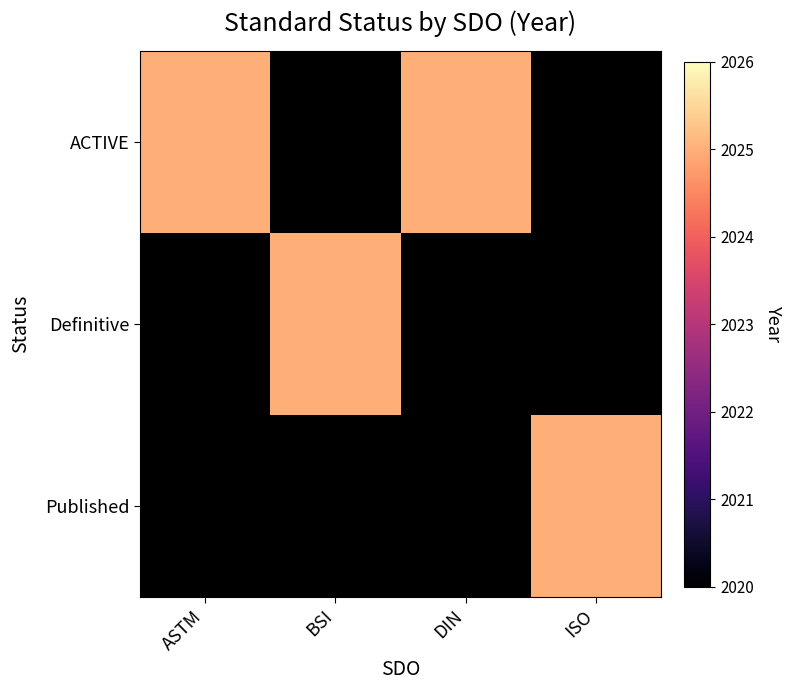

Reading left to right, list all the values displayed in this chart.

ACTIVE: ASTM=2025	BSI=0	DIN=2025	ISO=0
Definitive: ASTM=0	BSI=2025	DIN=0	ISO=0
Published: ASTM=0	BSI=0	DIN=0	ISO=2025